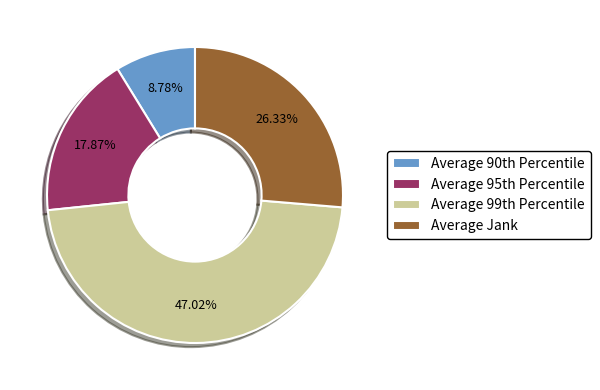

Which category has the smallest portion of the pie?

Average 90th Percentile